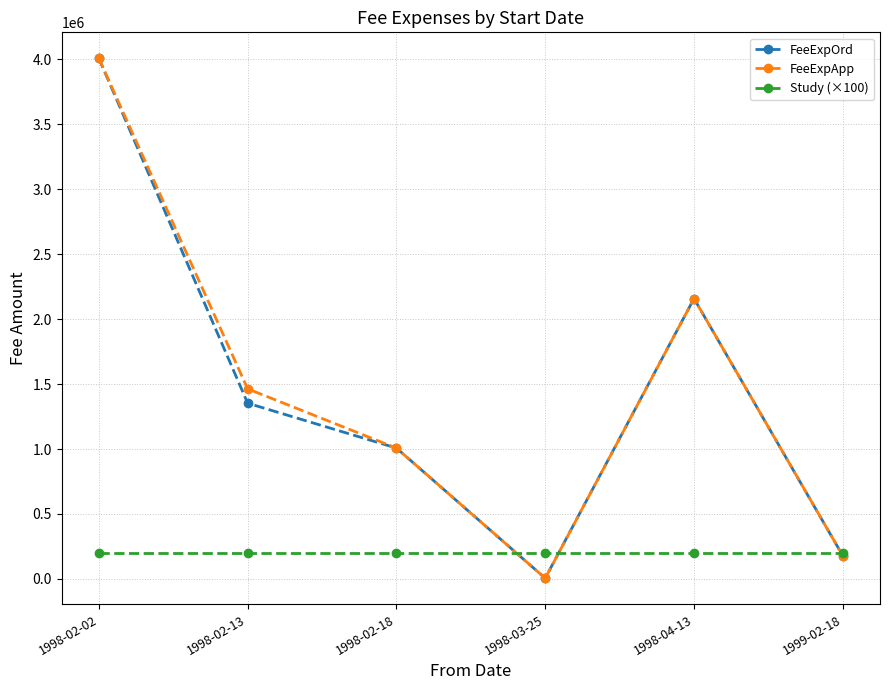

The value of FeeExpApp at 1998-02-02 is 6663776. True or false?

False